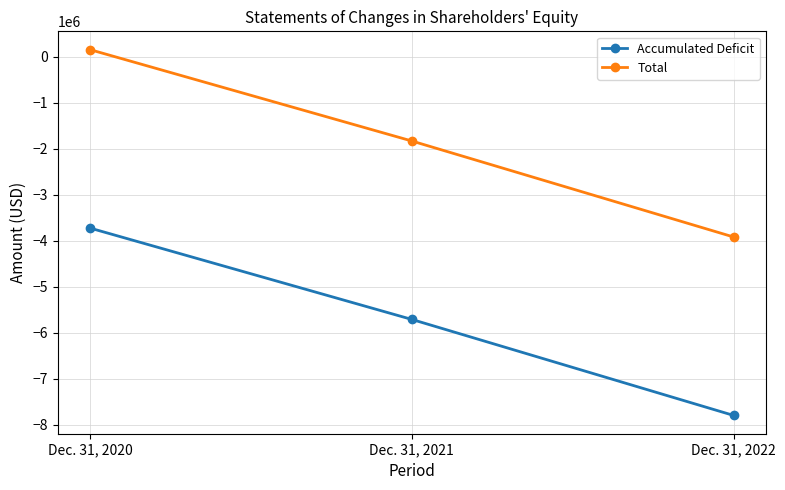

What are all the series names shown in the legend?

Accumulated Deficit, Total